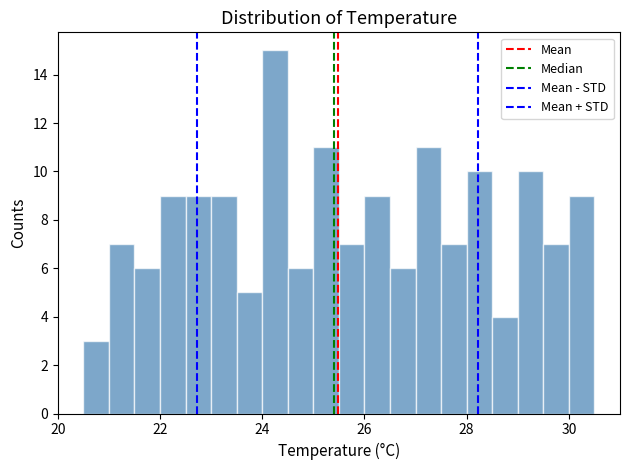

Read against the x-axis, roughly where is the centre of the tallest bar?

24.2